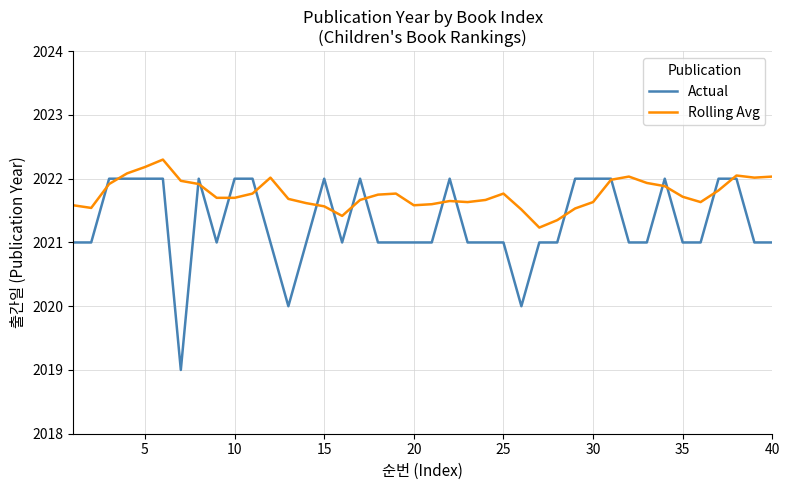

What is the highest value of the Actual series?

2022.0